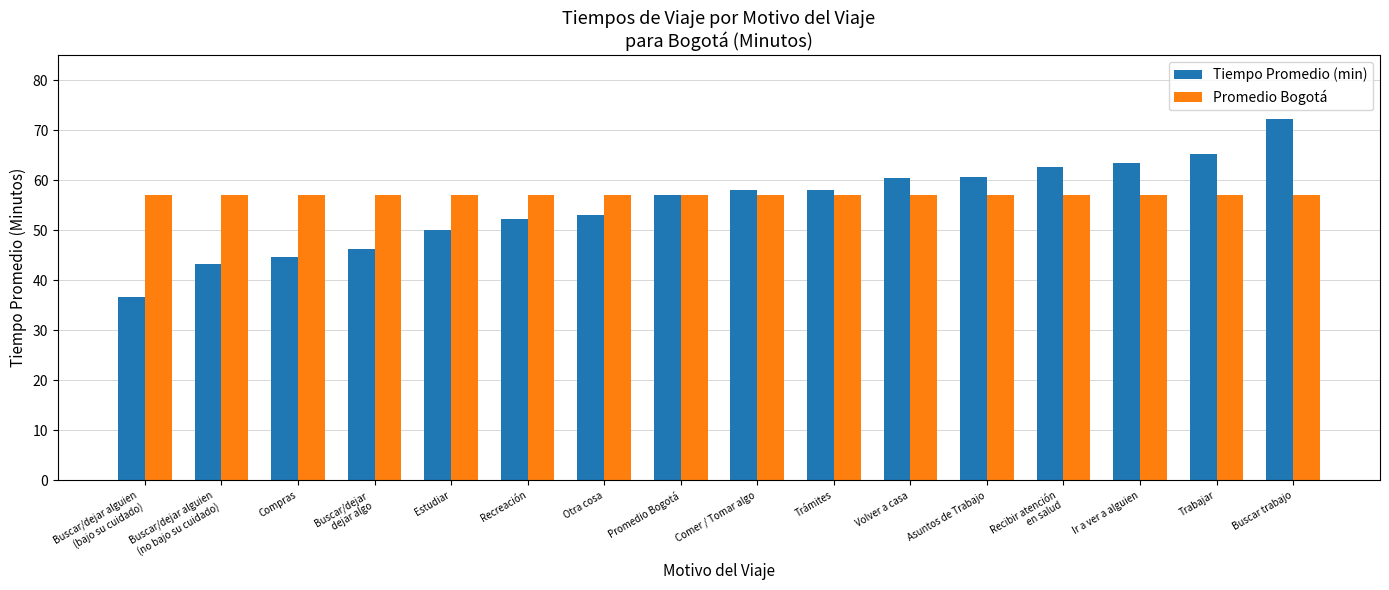

What are all the series names shown in the legend?

Tiempo Promedio (min), Promedio Bogotá